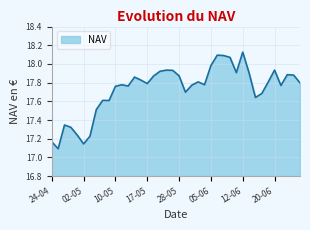

Which label corresponds to the largest value in the chart?

12-06